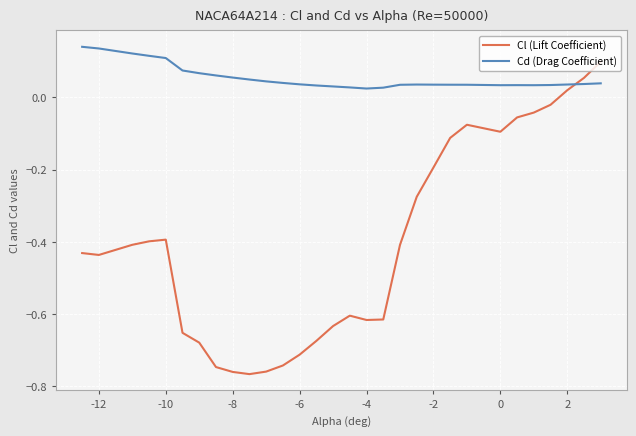

Which series has the largest range (max minus min)?

Cl (Lift Coefficient)